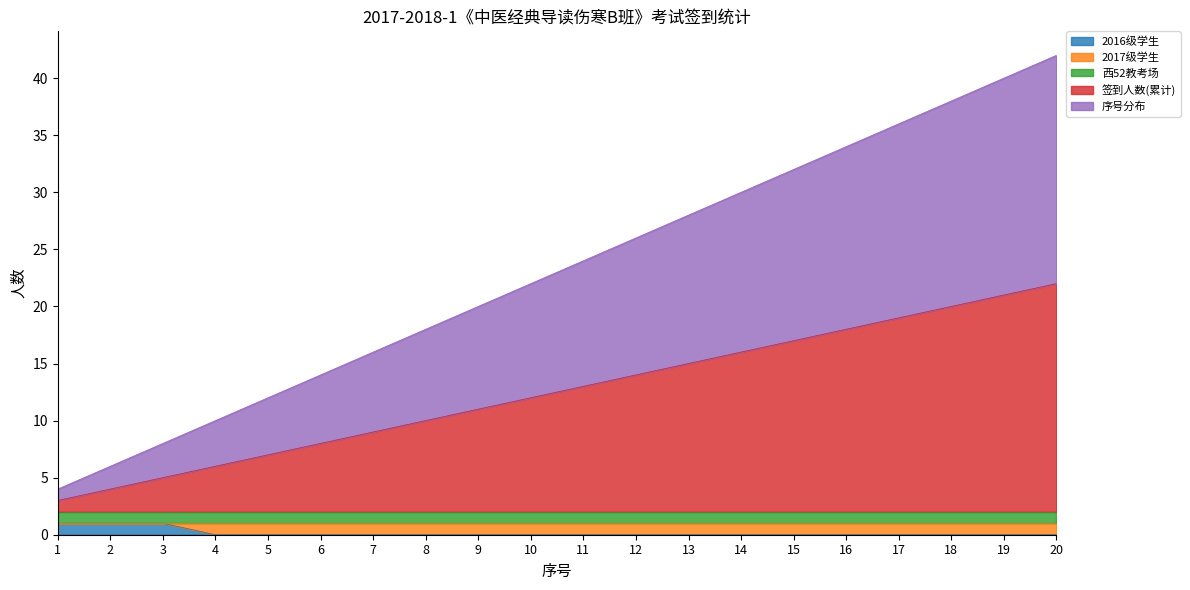

At which category is the sum across all series the highest?

20